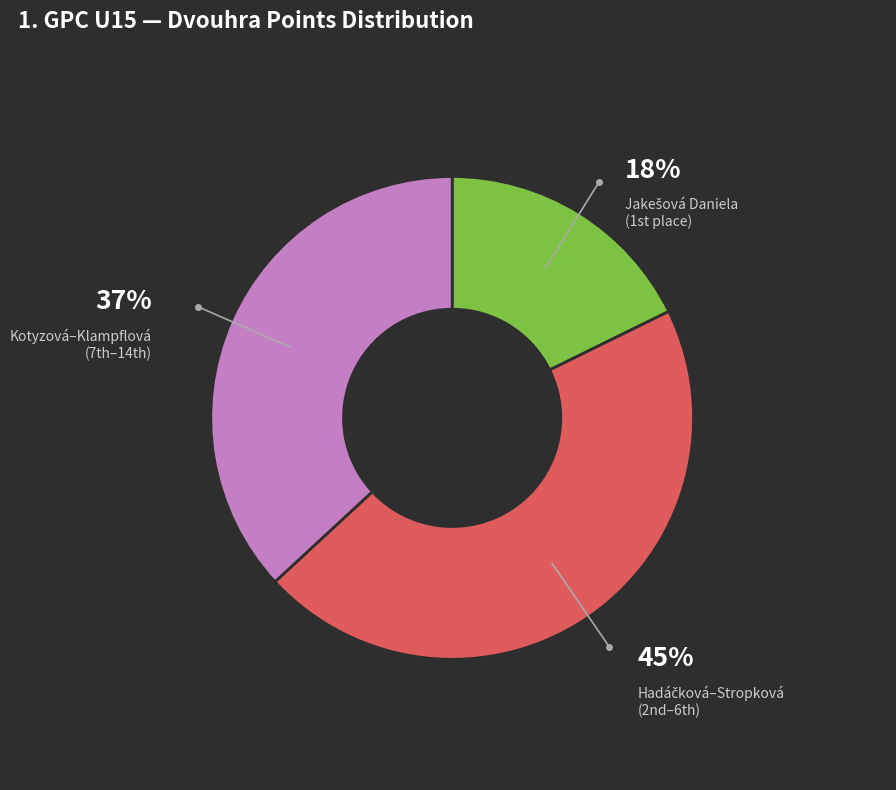

To the nearest percent, what is the average slice percentage?

33%